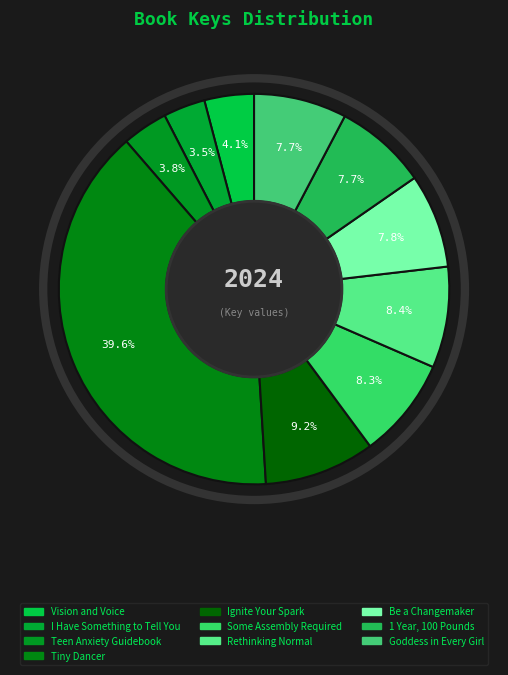

To the nearest percent, what is the combined percentage of Tiny Dancer and Teen Anxiety Guidebook?

43%